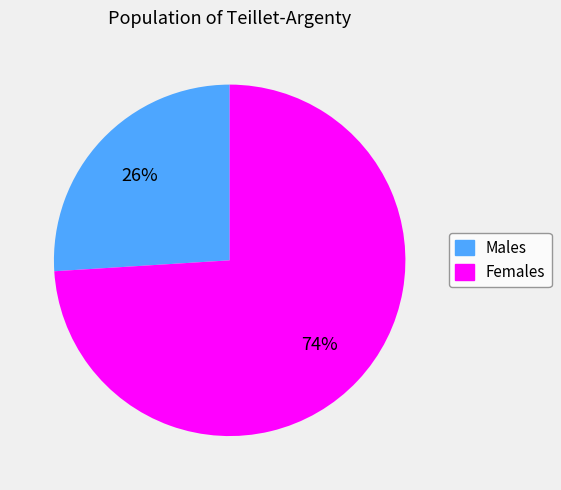

To the nearest percent, what is the difference between the largest and smallest slice percentages?

48%